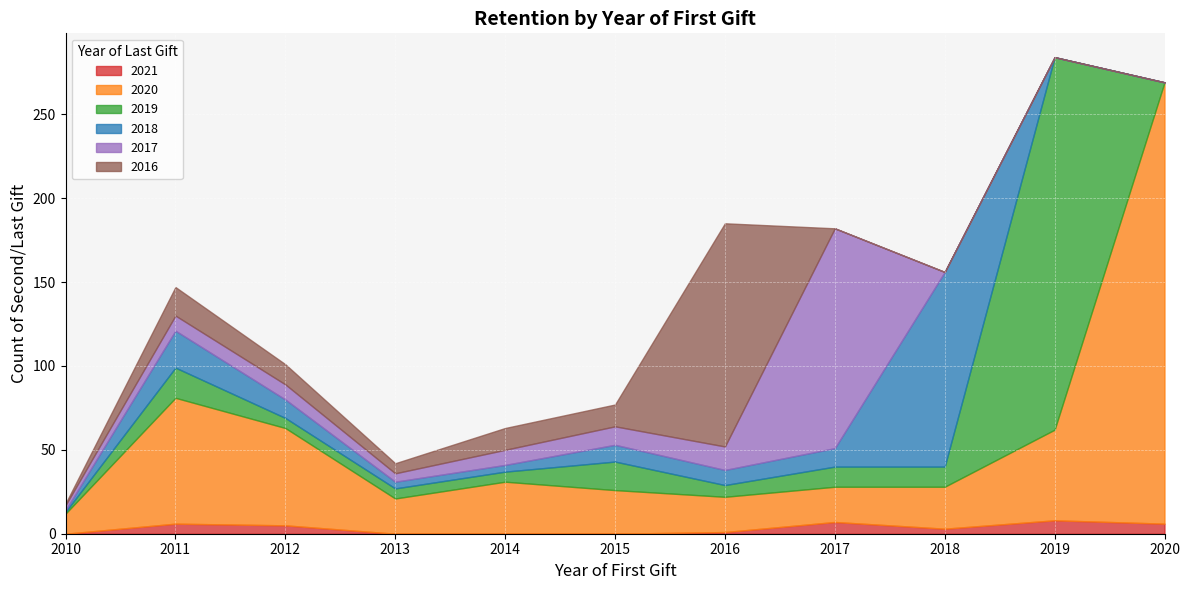

How many values in the 2020 series are below 26?

5